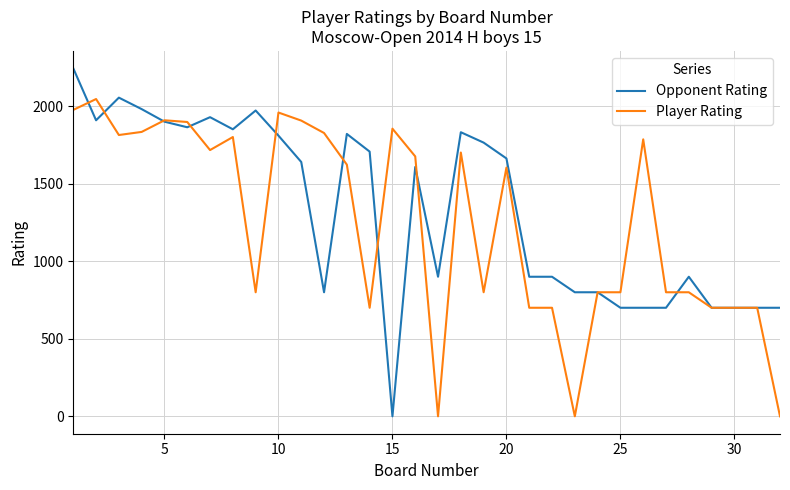

What is the highest value of the Opponent Rating series?

2244